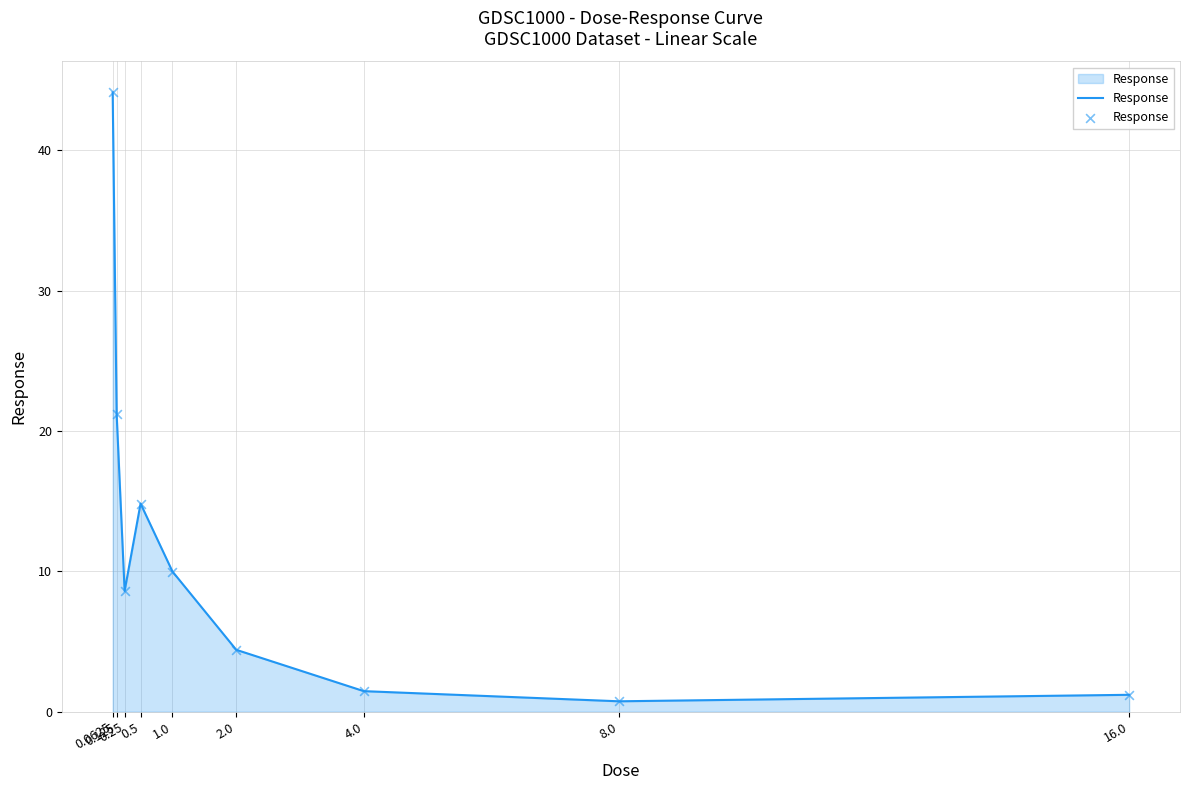

What is the change in value from 0.5 to 2.0?

-10.4